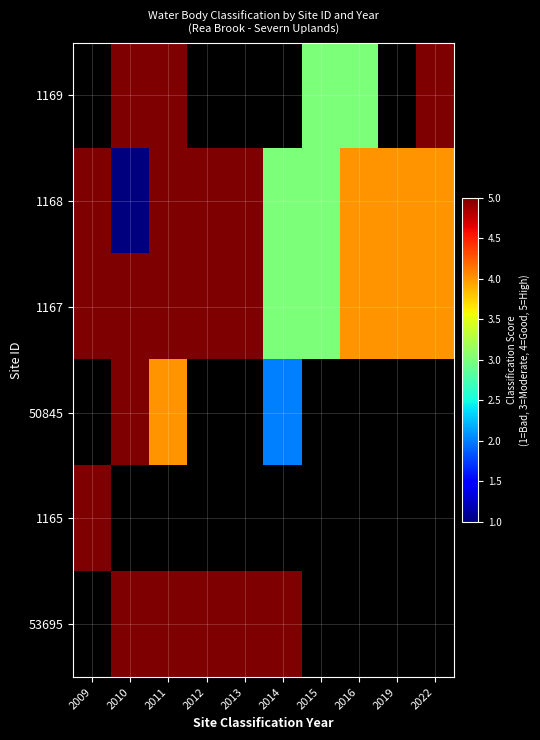

What is the difference between the 1167 values at 2016 and 2013?

1.0